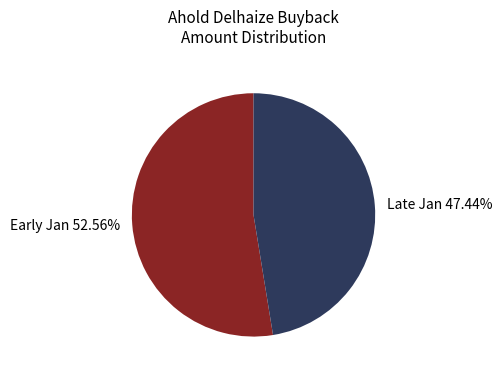

Do Late Jan 47.44% and Early Jan 52.56% together represent more than half of the pie?

Yes